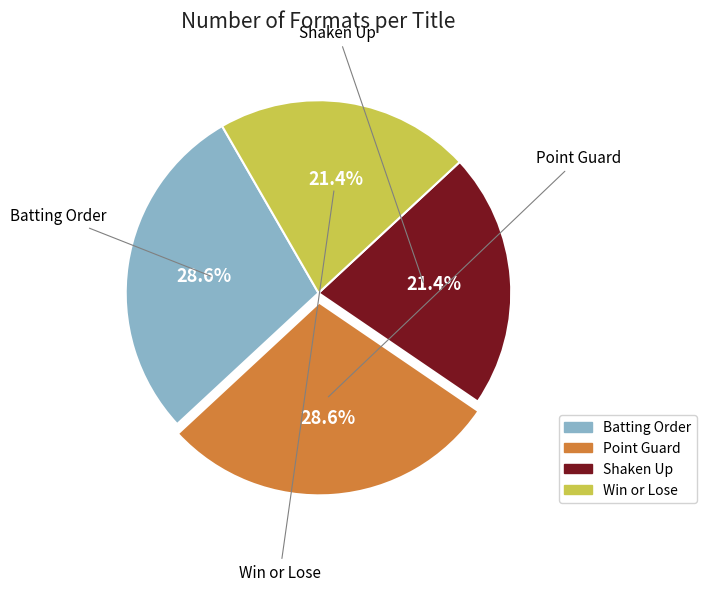

Is there any slice that represents more than half of the pie?

No